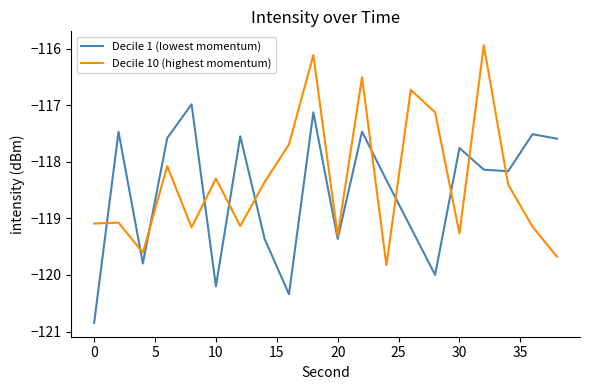

Which series ends up on top after the final intersection of Decile 10 (highest momentum) and Decile 1 (lowest momentum)?

Decile 1 (lowest momentum)